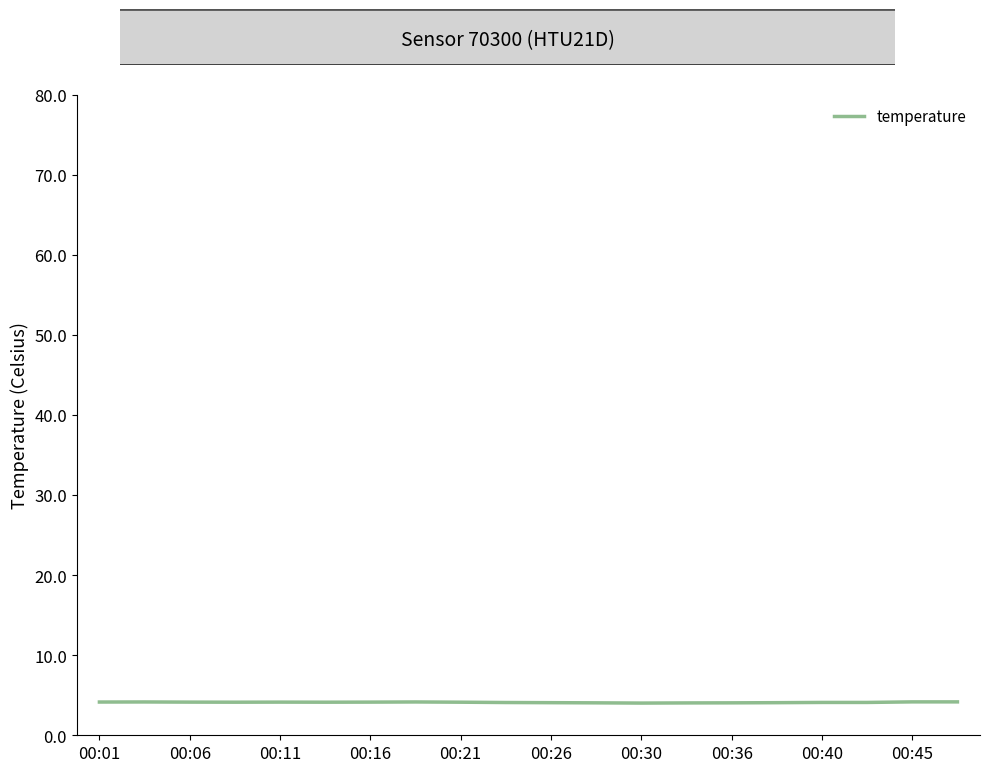

What is the maximum value shown in the chart?

4.2